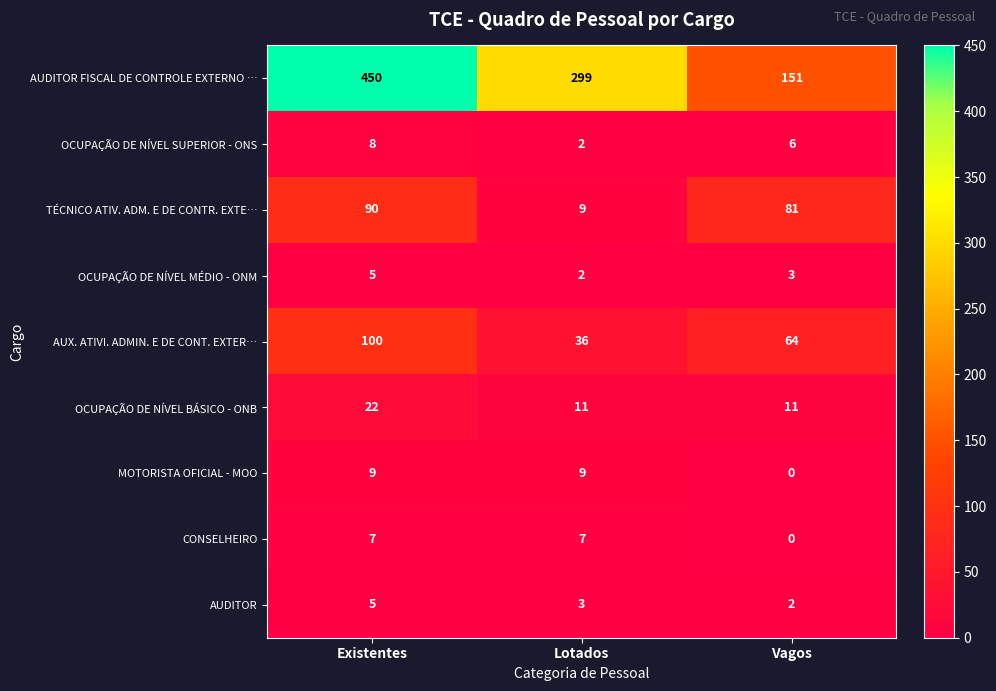

What is the total value across all series at Lotados?

378